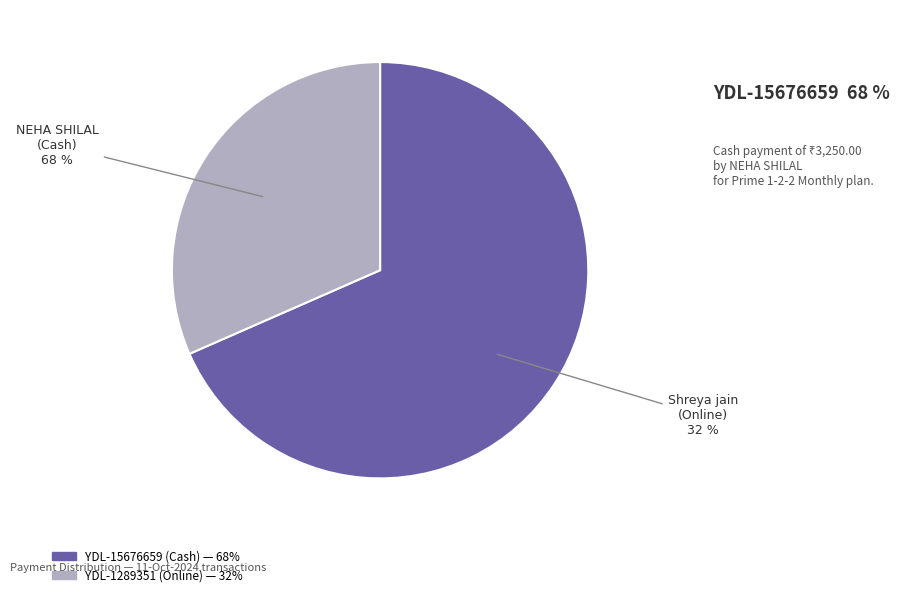

Is there any slice that represents more than half of the pie?

Yes